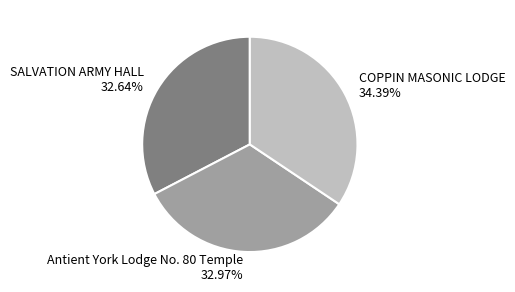

How many segments does this pie chart have?

3